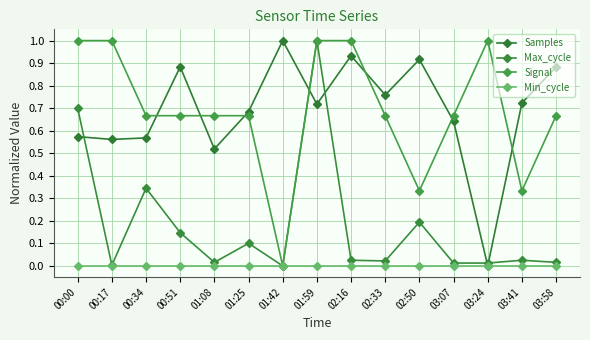

How many values in the Samples series exceed 0?

14